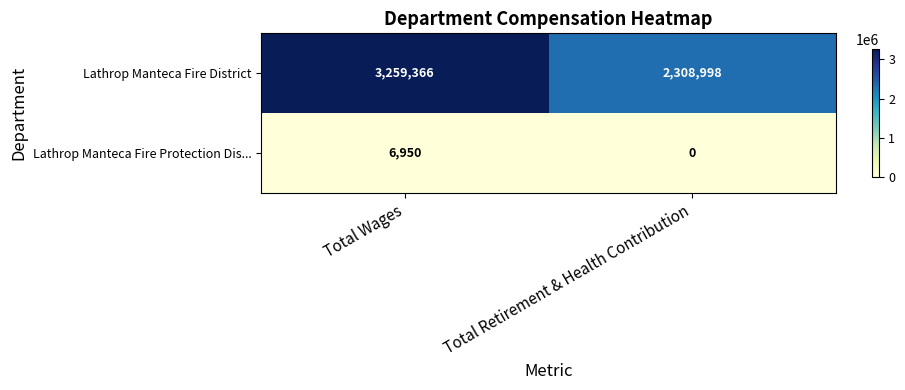

At Total Wages, list the series in order from largest to smallest.

Lathrop Manteca Fire District, Lathrop Manteca Fire Protection Dis...